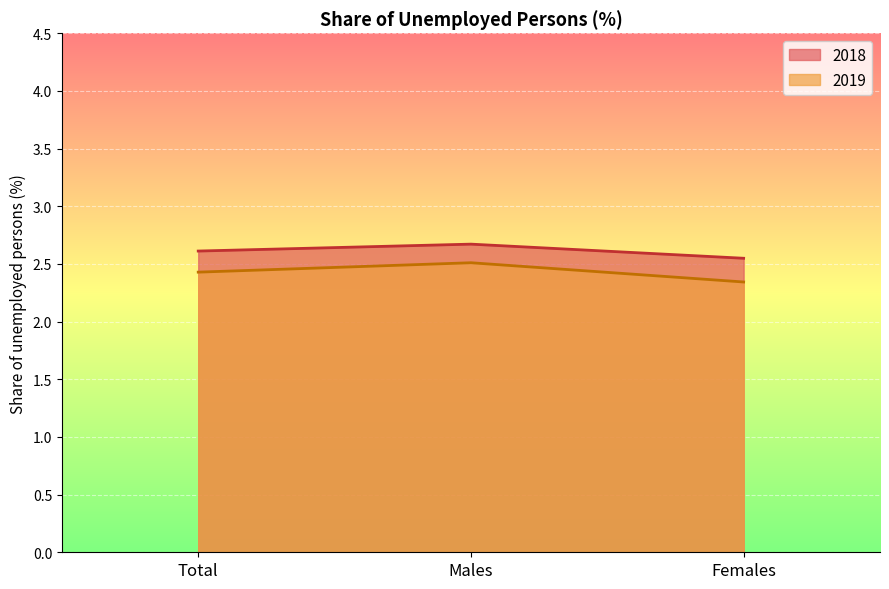

What is the sum of the 2018 values at Females and Males?

5.2